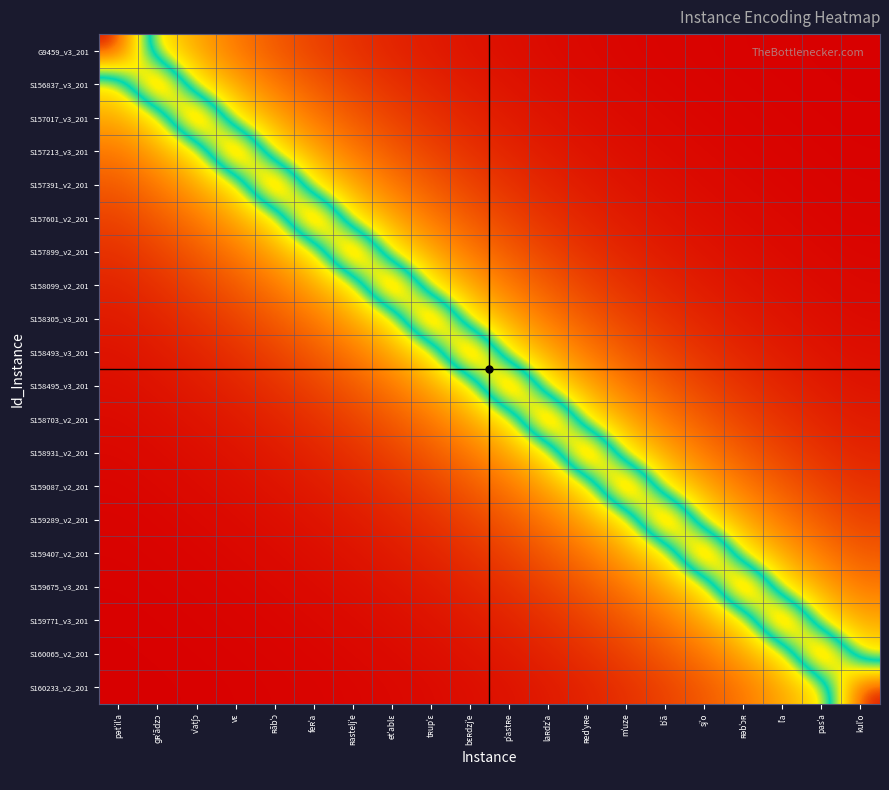

Reading right to left, extract all data points from this chart.

G9459_v3_201: kulˈo=0.0	pasˈa=0.0	lˈa=0.0	ʀəbˈɔʀ=0.0	sjˈo=0.0	bˈã=0.0	mˈuze=0.0	ʀedˈyʀe=0.0	laʀdzˈa=0.0	pˈastʀe=0.0	bɛʀdzjˈe=0.0	tʀupˈɛ=0.1	etˈablɛ=0.1	ʀasteljˈe=0.1	feʀˈa=0.2	ʀãbˈɔ=0.2	vɛ=0.3	vˈatʃɔ=0.4	ɡʀˈãdzɔ=0.5	pətˈilˈa=1.0
S156837_v3_201: kulˈo=0.0	pasˈa=0.0	lˈa=0.0	ʀəbˈɔʀ=0.0	sjˈo=0.0	bˈã=0.0	mˈuze=0.0	ʀedˈyʀe=0.0	laʀdzˈa=0.0	pˈastʀe=0.0	bɛʀdzjˈe=0.1	tʀupˈɛ=0.1	etˈablɛ=0.1	ʀasteljˈe=0.2	feʀˈa=0.2	ʀãbˈɔ=0.3	vɛ=0.4	vˈatʃɔ=0.5	ɡʀˈãdzɔ=1.0	pətˈilˈa=0.5
S157017_v3_201: kulˈo=0.0	pasˈa=0.0	lˈa=0.0	ʀəbˈɔʀ=0.0	sjˈo=0.0	bˈã=0.0	mˈuze=0.0	ʀedˈyʀe=0.0	laʀdzˈa=0.0	pˈastʀe=0.1	bɛʀdzjˈe=0.1	tʀupˈɛ=0.1	etˈablɛ=0.2	ʀasteljˈe=0.2	feʀˈa=0.3	ʀãbˈɔ=0.4	vɛ=0.5	vˈatʃɔ=1.0	ɡʀˈãdzɔ=0.5	pətˈilˈa=0.4
S157213_v3_201: kulˈo=0.0	pasˈa=0.0	lˈa=0.0	ʀəbˈɔʀ=0.0	sjˈo=0.0	bˈã=0.0	mˈuze=0.0	ʀedˈyʀe=0.0	laʀdzˈa=0.1	pˈastʀe=0.1	bɛʀdzjˈe=0.1	tʀupˈɛ=0.2	etˈablɛ=0.2	ʀasteljˈe=0.3	feʀˈa=0.4	ʀãbˈɔ=0.5	vɛ=1.0	vˈatʃɔ=0.5	ɡʀˈãdzɔ=0.4	pətˈilˈa=0.3
S157391_v2_201: kulˈo=0.0	pasˈa=0.0	lˈa=0.0	ʀəbˈɔʀ=0.0	sjˈo=0.0	bˈã=0.0	mˈuze=0.0	ʀedˈyʀe=0.1	laʀdzˈa=0.1	pˈastʀe=0.1	bɛʀdzjˈe=0.2	tʀupˈɛ=0.2	etˈablɛ=0.3	ʀasteljˈe=0.4	feʀˈa=0.5	ʀãbˈɔ=1.0	vɛ=0.5	vˈatʃɔ=0.4	ɡʀˈãdzɔ=0.3	pətˈilˈa=0.2
S157601_v2_201: kulˈo=0.0	pasˈa=0.0	lˈa=0.0	ʀəbˈɔʀ=0.0	sjˈo=0.0	bˈã=0.0	mˈuze=0.1	ʀedˈyʀe=0.1	laʀdzˈa=0.1	pˈastʀe=0.2	bɛʀdzjˈe=0.2	tʀupˈɛ=0.3	etˈablɛ=0.4	ʀasteljˈe=0.5	feʀˈa=1.0	ʀãbˈɔ=0.5	vɛ=0.4	vˈatʃɔ=0.3	ɡʀˈãdzɔ=0.2	pətˈilˈa=0.2
S157899_v2_201: kulˈo=0.0	pasˈa=0.0	lˈa=0.0	ʀəbˈɔʀ=0.0	sjˈo=0.0	bˈã=0.1	mˈuze=0.1	ʀedˈyʀe=0.1	laʀdzˈa=0.2	pˈastʀe=0.2	bɛʀdzjˈe=0.3	tʀupˈɛ=0.4	etˈablɛ=0.5	ʀasteljˈe=1.0	feʀˈa=0.5	ʀãbˈɔ=0.4	vɛ=0.3	vˈatʃɔ=0.2	ɡʀˈãdzɔ=0.2	pətˈilˈa=0.1
S158099_v2_201: kulˈo=0.0	pasˈa=0.0	lˈa=0.0	ʀəbˈɔʀ=0.0	sjˈo=0.1	bˈã=0.1	mˈuze=0.1	ʀedˈyʀe=0.2	laʀdzˈa=0.2	pˈastʀe=0.3	bɛʀdzjˈe=0.4	tʀupˈɛ=0.5	etˈablɛ=1.0	ʀasteljˈe=0.5	feʀˈa=0.4	ʀãbˈɔ=0.3	vɛ=0.2	vˈatʃɔ=0.2	ɡʀˈãdzɔ=0.1	pətˈilˈa=0.1
S158305_v3_201: kulˈo=0.0	pasˈa=0.0	lˈa=0.0	ʀəbˈɔʀ=0.1	sjˈo=0.1	bˈã=0.1	mˈuze=0.2	ʀedˈyʀe=0.2	laʀdzˈa=0.3	pˈastʀe=0.4	bɛʀdzjˈe=0.5	tʀupˈɛ=1.0	etˈablɛ=0.5	ʀasteljˈe=0.4	feʀˈa=0.3	ʀãbˈɔ=0.2	vɛ=0.2	vˈatʃɔ=0.1	ɡʀˈãdzɔ=0.1	pətˈilˈa=0.1
S158493_v3_201: kulˈo=0.0	pasˈa=0.0	lˈa=0.1	ʀəbˈɔʀ=0.1	sjˈo=0.1	bˈã=0.2	mˈuze=0.2	ʀedˈyʀe=0.3	laʀdzˈa=0.4	pˈastʀe=0.5	bɛʀdzjˈe=1.0	tʀupˈɛ=0.5	etˈablɛ=0.4	ʀasteljˈe=0.3	feʀˈa=0.2	ʀãbˈɔ=0.2	vɛ=0.1	vˈatʃɔ=0.1	ɡʀˈãdzɔ=0.1	pətˈilˈa=0.0
S158495_v3_201: kulˈo=0.0	pasˈa=0.1	lˈa=0.1	ʀəbˈɔʀ=0.1	sjˈo=0.2	bˈã=0.2	mˈuze=0.3	ʀedˈyʀe=0.4	laʀdzˈa=0.5	pˈastʀe=1.0	bɛʀdzjˈe=0.5	tʀupˈɛ=0.4	etˈablɛ=0.3	ʀasteljˈe=0.2	feʀˈa=0.2	ʀãbˈɔ=0.1	vɛ=0.1	vˈatʃɔ=0.1	ɡʀˈãdzɔ=0.0	pətˈilˈa=0.0
S158703_v2_201: kulˈo=0.1	pasˈa=0.1	lˈa=0.1	ʀəbˈɔʀ=0.2	sjˈo=0.2	bˈã=0.3	mˈuze=0.4	ʀedˈyʀe=0.5	laʀdzˈa=1.0	pˈastʀe=0.5	bɛʀdzjˈe=0.4	tʀupˈɛ=0.3	etˈablɛ=0.2	ʀasteljˈe=0.2	feʀˈa=0.1	ʀãbˈɔ=0.1	vɛ=0.1	vˈatʃɔ=0.0	ɡʀˈãdzɔ=0.0	pətˈilˈa=0.0
S158931_v2_201: kulˈo=0.1	pasˈa=0.1	lˈa=0.2	ʀəbˈɔʀ=0.2	sjˈo=0.3	bˈã=0.4	mˈuze=0.5	ʀedˈyʀe=1.0	laʀdzˈa=0.5	pˈastʀe=0.4	bɛʀdzjˈe=0.3	tʀupˈɛ=0.2	etˈablɛ=0.2	ʀasteljˈe=0.1	feʀˈa=0.1	ʀãbˈɔ=0.1	vɛ=0.0	vˈatʃɔ=0.0	ɡʀˈãdzɔ=0.0	pətˈilˈa=0.0
S159087_v2_201: kulˈo=0.1	pasˈa=0.2	lˈa=0.2	ʀəbˈɔʀ=0.3	sjˈo=0.4	bˈã=0.5	mˈuze=1.0	ʀedˈyʀe=0.5	laʀdzˈa=0.4	pˈastʀe=0.3	bɛʀdzjˈe=0.2	tʀupˈɛ=0.2	etˈablɛ=0.1	ʀasteljˈe=0.1	feʀˈa=0.1	ʀãbˈɔ=0.0	vɛ=0.0	vˈatʃɔ=0.0	ɡʀˈãdzɔ=0.0	pətˈilˈa=0.0
S159289_v2_201: kulˈo=0.2	pasˈa=0.2	lˈa=0.3	ʀəbˈɔʀ=0.4	sjˈo=0.5	bˈã=1.0	mˈuze=0.5	ʀedˈyʀe=0.4	laʀdzˈa=0.3	pˈastʀe=0.2	bɛʀdzjˈe=0.2	tʀupˈɛ=0.1	etˈablɛ=0.1	ʀasteljˈe=0.1	feʀˈa=0.0	ʀãbˈɔ=0.0	vɛ=0.0	vˈatʃɔ=0.0	ɡʀˈãdzɔ=0.0	pətˈilˈa=0.0
S159407_v2_201: kulˈo=0.2	pasˈa=0.3	lˈa=0.4	ʀəbˈɔʀ=0.5	sjˈo=1.0	bˈã=0.5	mˈuze=0.4	ʀedˈyʀe=0.3	laʀdzˈa=0.2	pˈastʀe=0.2	bɛʀdzjˈe=0.1	tʀupˈɛ=0.1	etˈablɛ=0.1	ʀasteljˈe=0.0	feʀˈa=0.0	ʀãbˈɔ=0.0	vɛ=0.0	vˈatʃɔ=0.0	ɡʀˈãdzɔ=0.0	pətˈilˈa=0.0
S159675_v3_201: kulˈo=0.3	pasˈa=0.4	lˈa=0.5	ʀəbˈɔʀ=1.0	sjˈo=0.5	bˈã=0.4	mˈuze=0.3	ʀedˈyʀe=0.2	laʀdzˈa=0.2	pˈastʀe=0.1	bɛʀdzjˈe=0.1	tʀupˈɛ=0.1	etˈablɛ=0.0	ʀasteljˈe=0.0	feʀˈa=0.0	ʀãbˈɔ=0.0	vɛ=0.0	vˈatʃɔ=0.0	ɡʀˈãdzɔ=0.0	pətˈilˈa=0.0
S159771_v3_201: kulˈo=0.4	pasˈa=0.5	lˈa=1.0	ʀəbˈɔʀ=0.5	sjˈo=0.4	bˈã=0.3	mˈuze=0.2	ʀedˈyʀe=0.2	laʀdzˈa=0.1	pˈastʀe=0.1	bɛʀdzjˈe=0.1	tʀupˈɛ=0.0	etˈablɛ=0.0	ʀasteljˈe=0.0	feʀˈa=0.0	ʀãbˈɔ=0.0	vɛ=0.0	vˈatʃɔ=0.0	ɡʀˈãdzɔ=0.0	pətˈilˈa=0.0
S160065_v2_201: kulˈo=0.5	pasˈa=1.0	lˈa=0.5	ʀəbˈɔʀ=0.4	sjˈo=0.3	bˈã=0.2	mˈuze=0.2	ʀedˈyʀe=0.1	laʀdzˈa=0.1	pˈastʀe=0.1	bɛʀdzjˈe=0.0	tʀupˈɛ=0.0	etˈablɛ=0.0	ʀasteljˈe=0.0	feʀˈa=0.0	ʀãbˈɔ=0.0	vɛ=0.0	vˈatʃɔ=0.0	ɡʀˈãdzɔ=0.0	pətˈilˈa=0.0
S160233_v2_201: kulˈo=1.0	pasˈa=0.5	lˈa=0.4	ʀəbˈɔʀ=0.3	sjˈo=0.2	bˈã=0.2	mˈuze=0.1	ʀedˈyʀe=0.1	laʀdzˈa=0.1	pˈastʀe=0.0	bɛʀdzjˈe=0.0	tʀupˈɛ=0.0	etˈablɛ=0.0	ʀasteljˈe=0.0	feʀˈa=0.0	ʀãbˈɔ=0.0	vɛ=0.0	vˈatʃɔ=0.0	ɡʀˈãdzɔ=0.0	pətˈilˈa=0.0